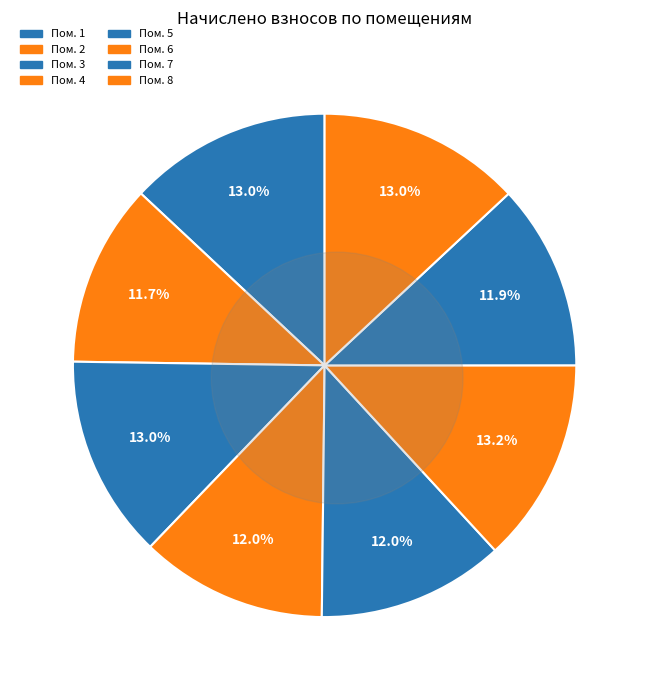

To the nearest percent, what is the difference between the largest and smallest slice percentages?

1%